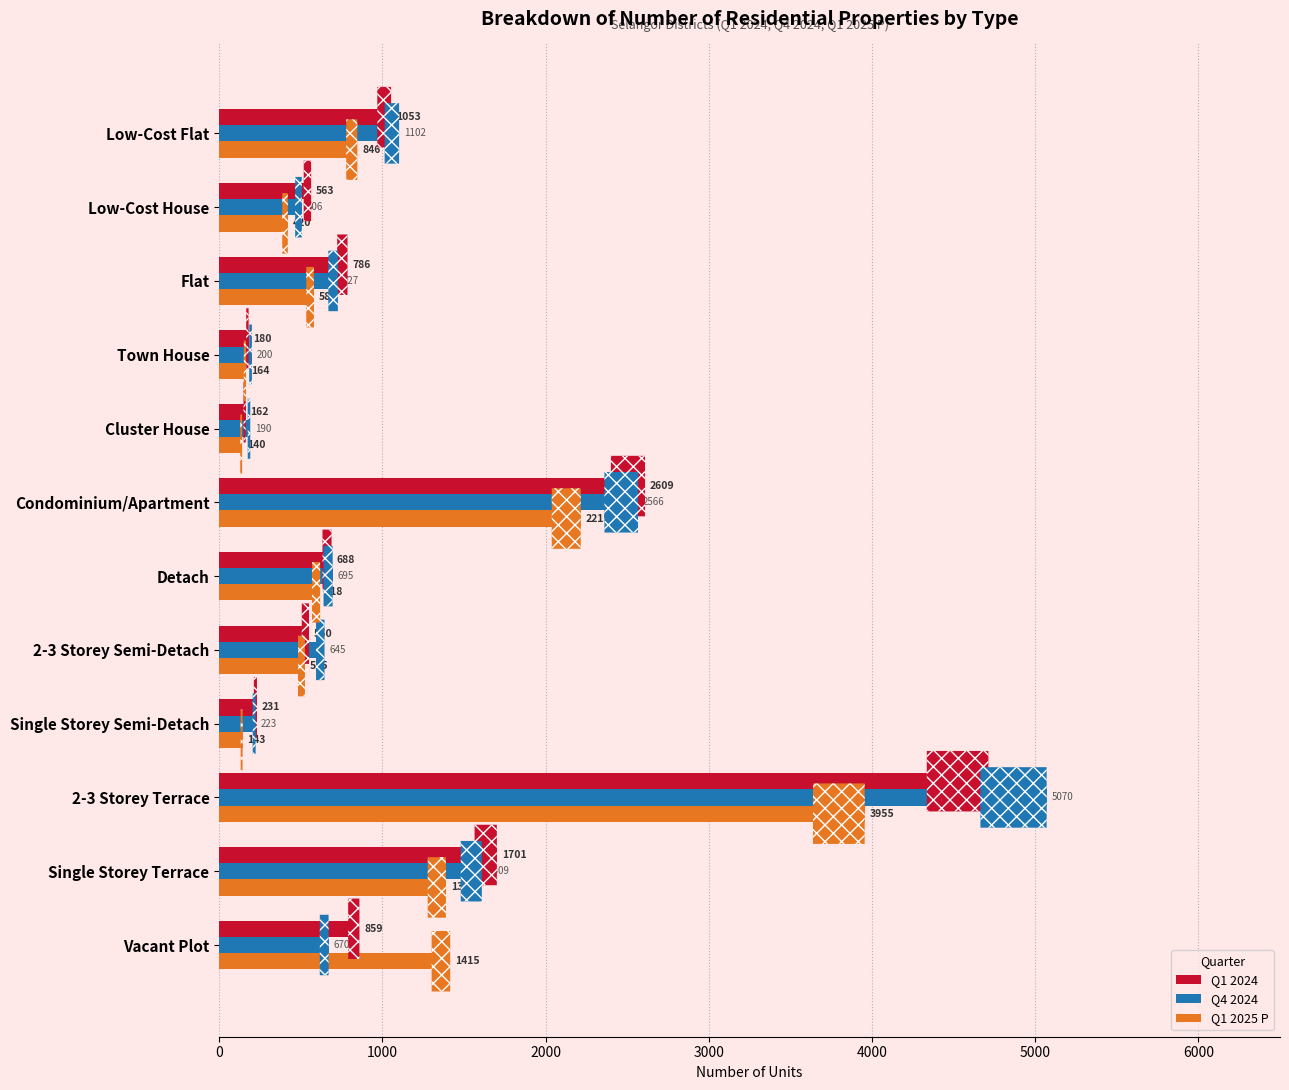

What is the average value of the Q1 2025 P series?

1034